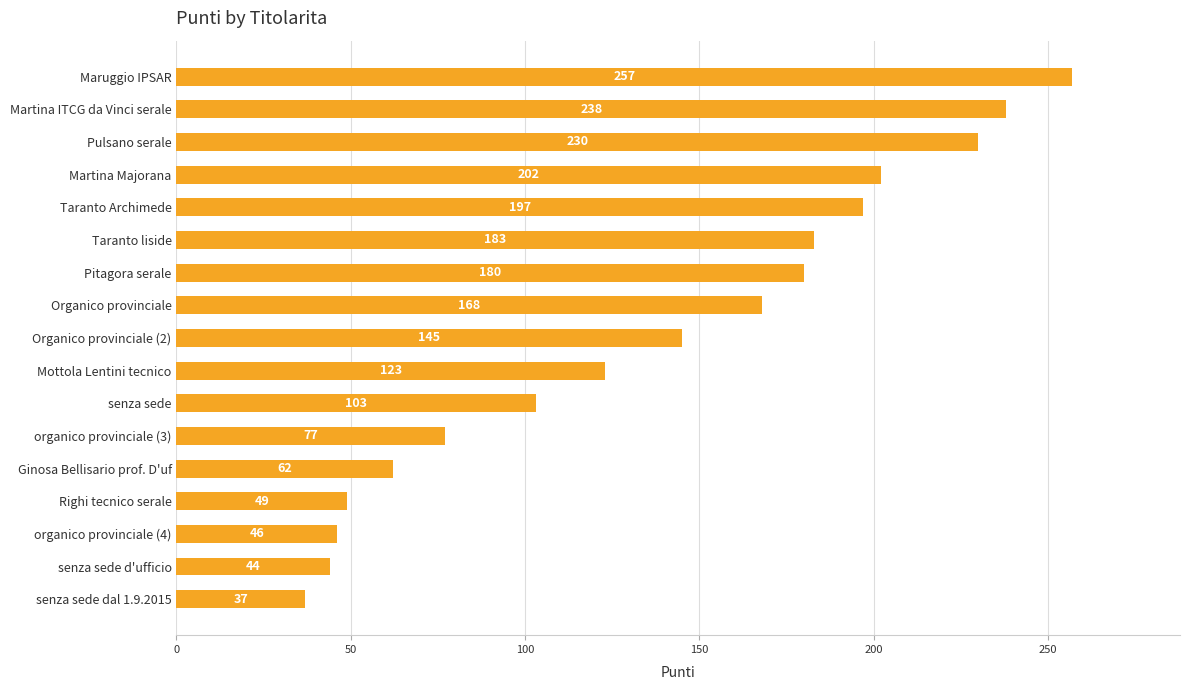

True or false: the data shows 86 at Ginosa Bellisario prof. D'uf.

False